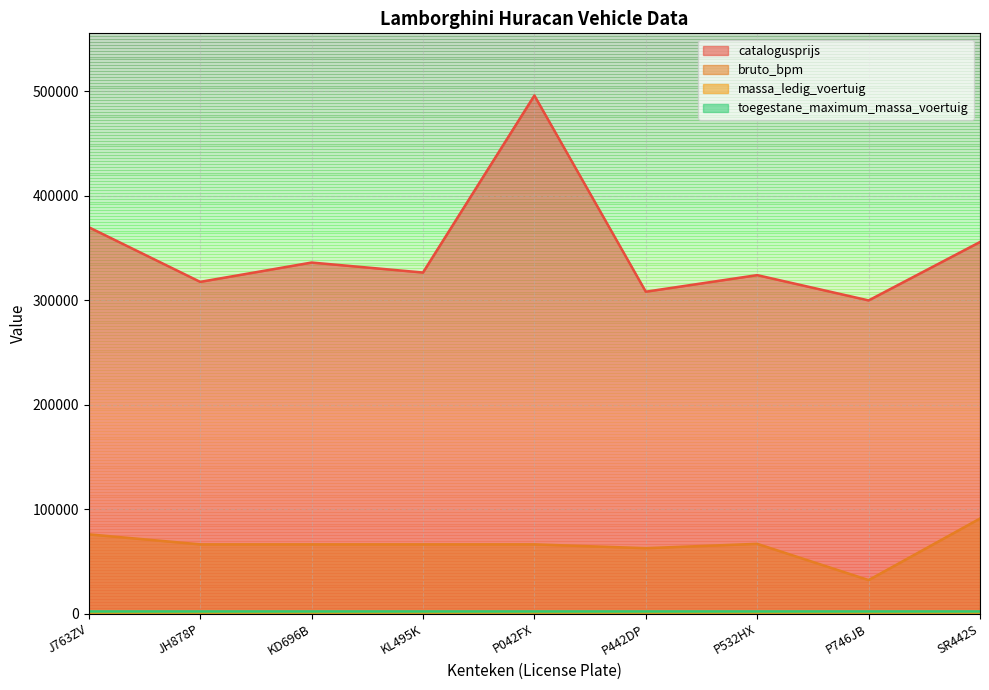

Which category has the highest value across all series?

P042FX